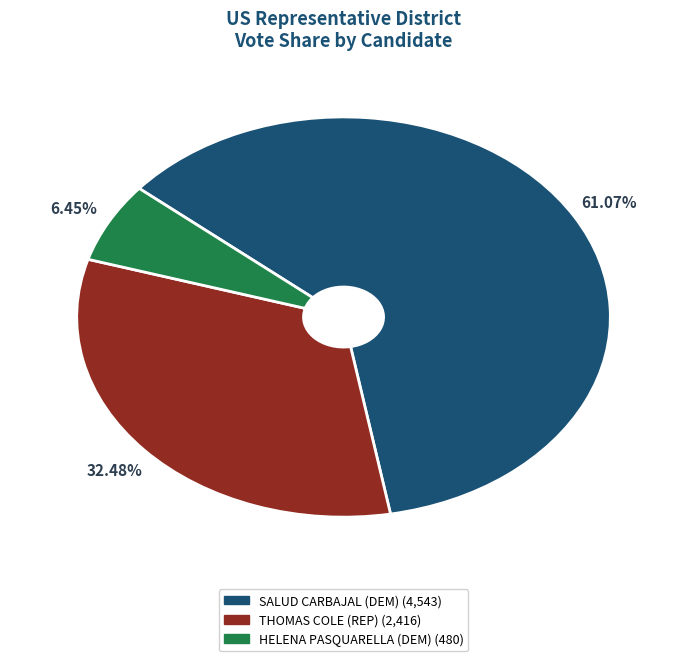

How many segments does this pie chart have?

3